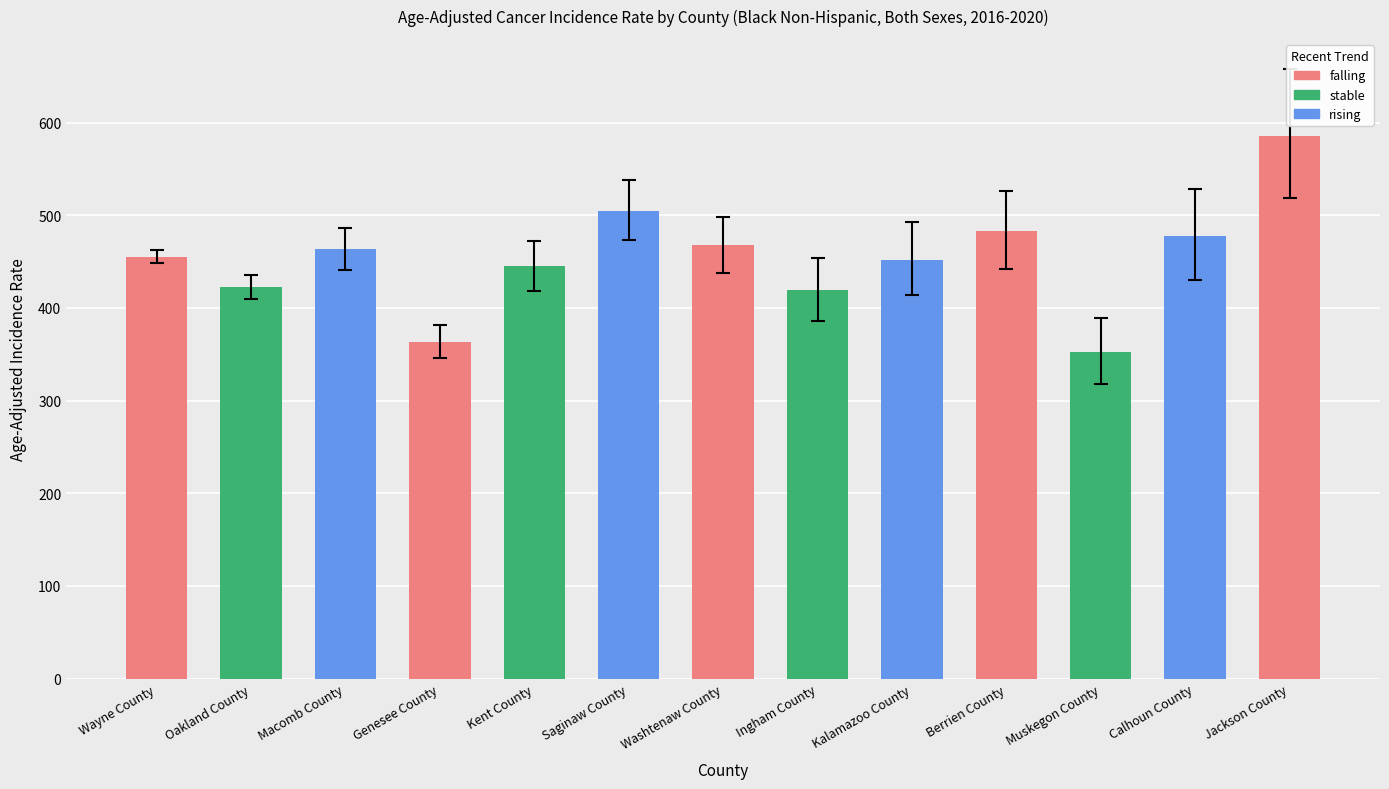

Between Oakland County and Washtenaw County, which is larger?

Washtenaw County